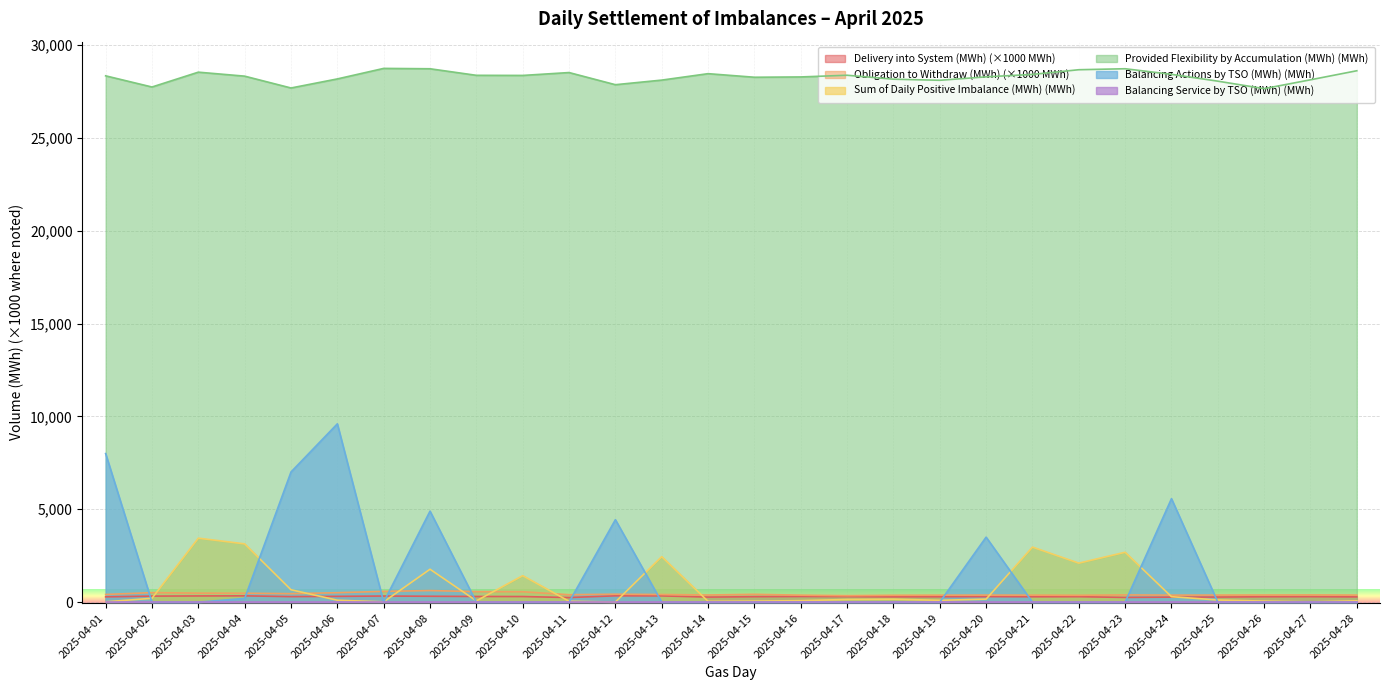

What is the maximum value for Balancing Actions by TSO (MWh) (MWh)?

9600.0